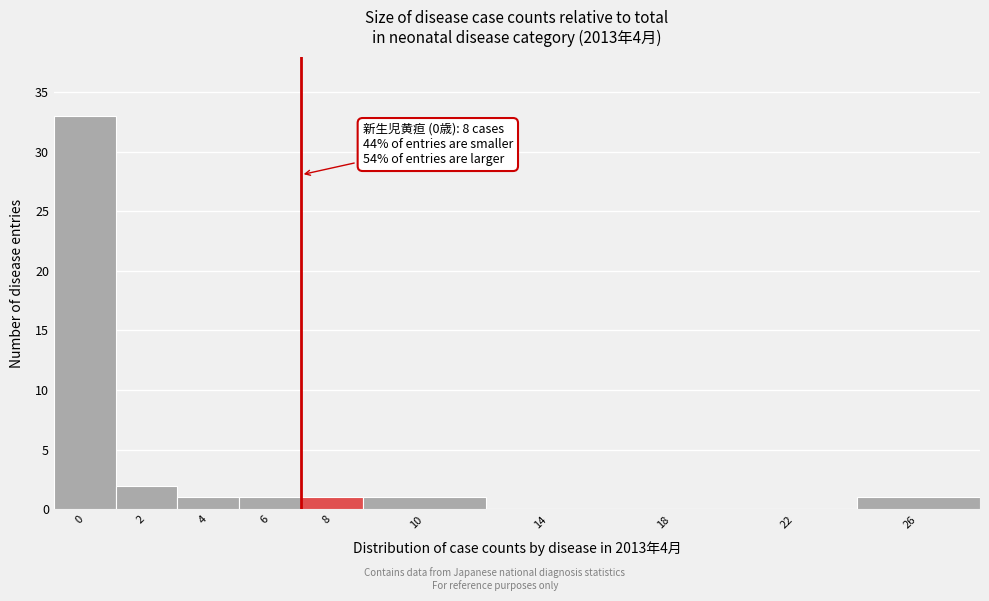

Reading left to right, extract all data points from this chart.

0=33	2=2	4=1	6=1	8=1	10=1	14=0	18=0	22=0	26=1